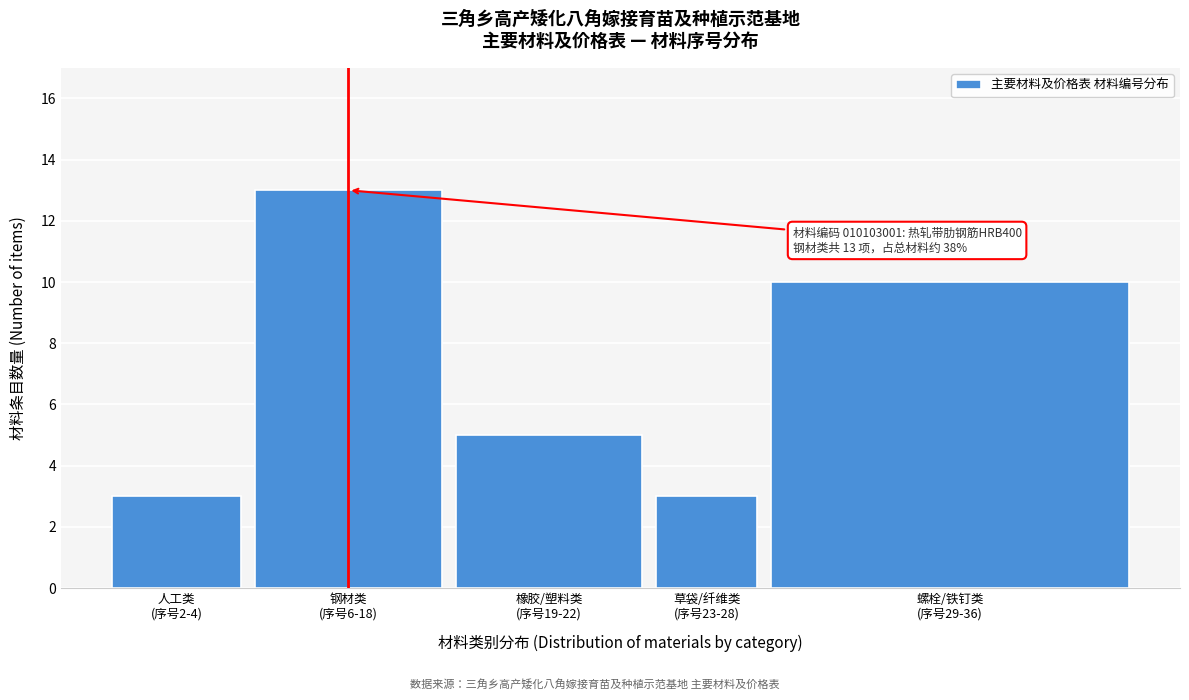

Reading right to left, what are all the values shown in this chart?

10	3	5	13	3